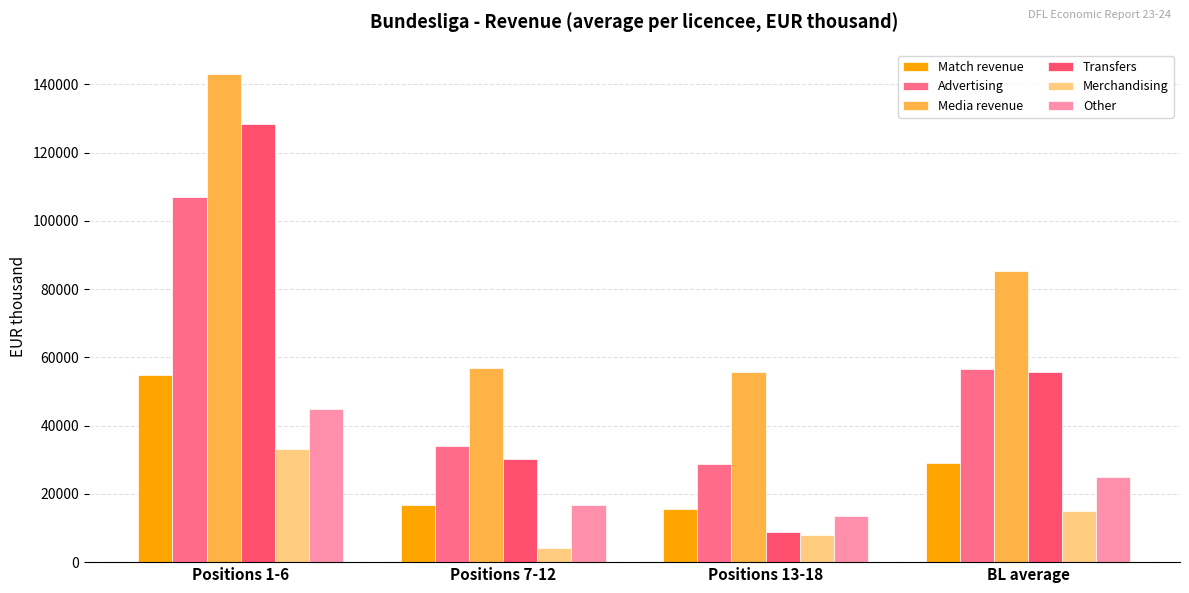

Count the number of data series in this chart.

6